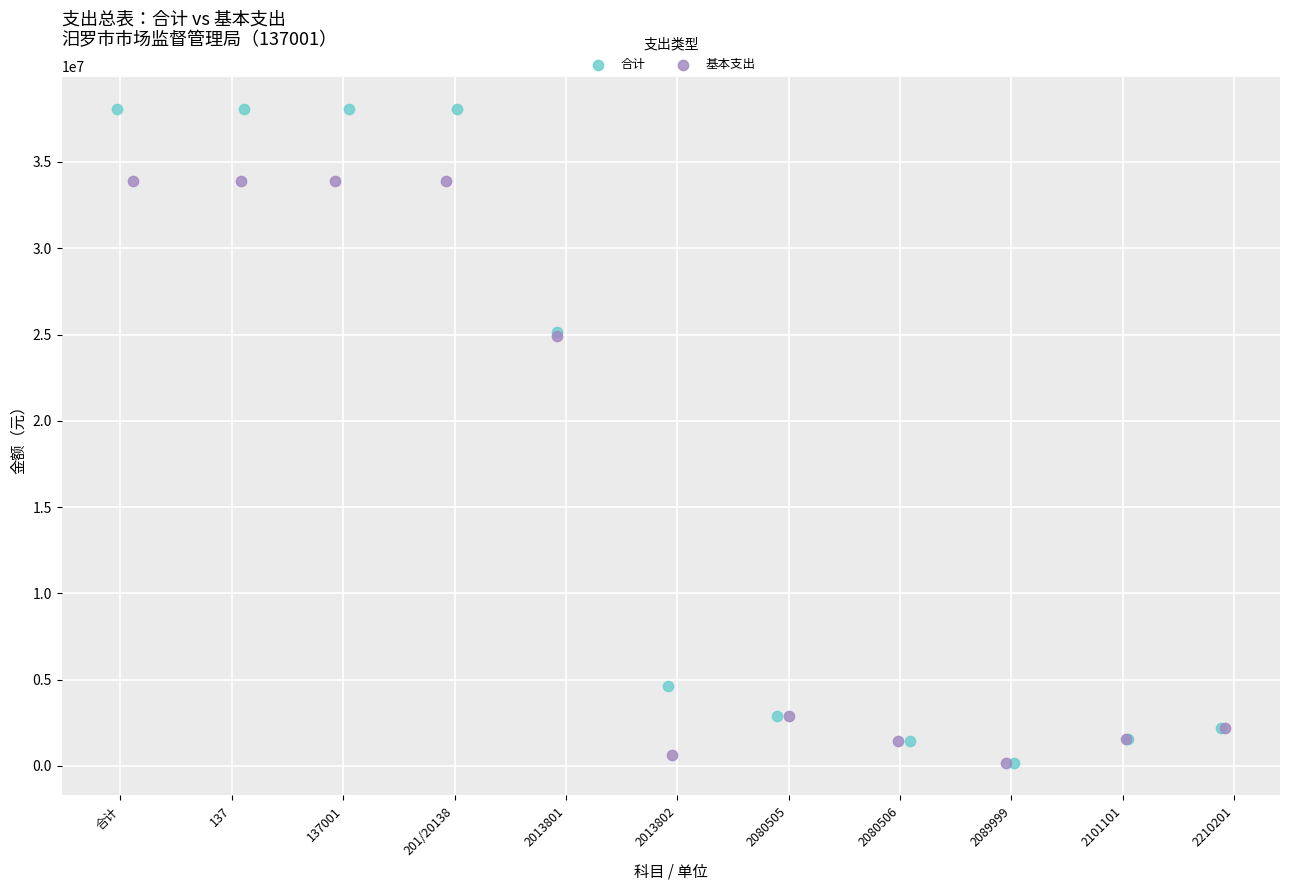

What are all the series names shown in the legend?

合计, 基本支出